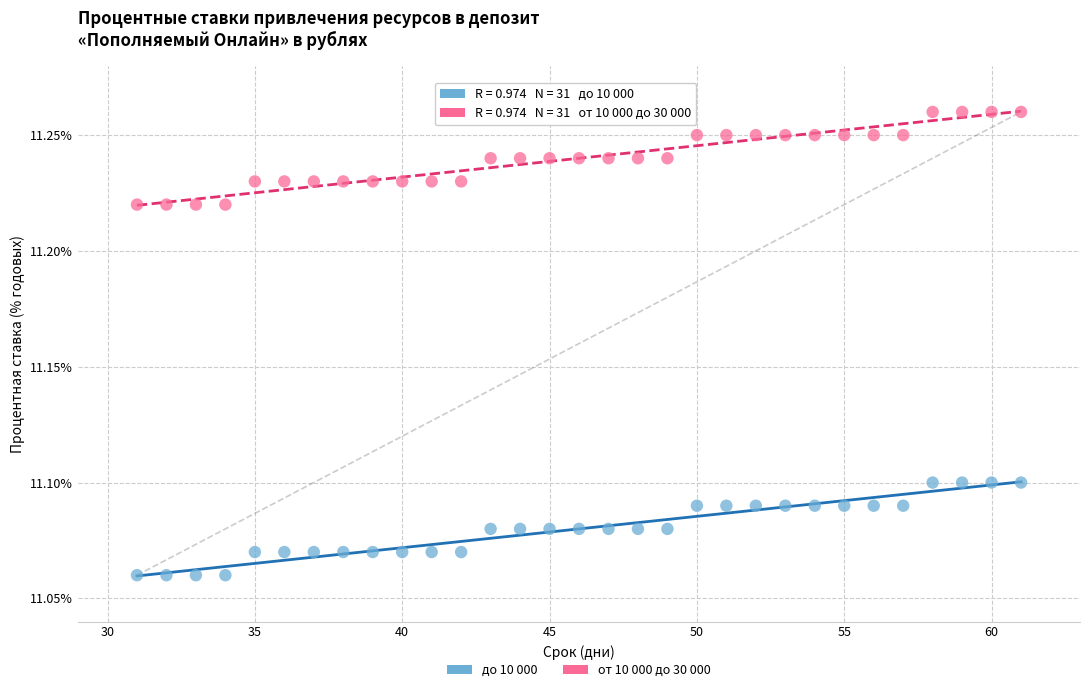

Which series contains the highest Y value?

от 10 000 до 30 000